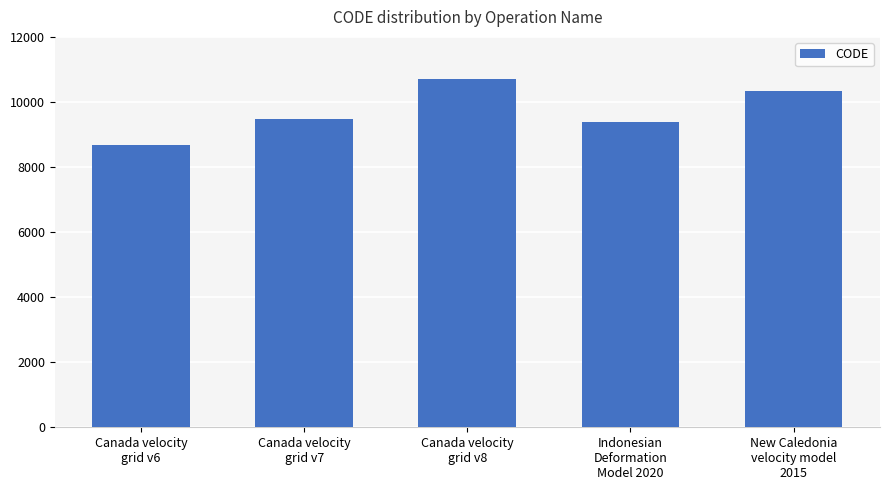

Which label corresponds to the smallest value in the chart?

Canada velocity
grid v6